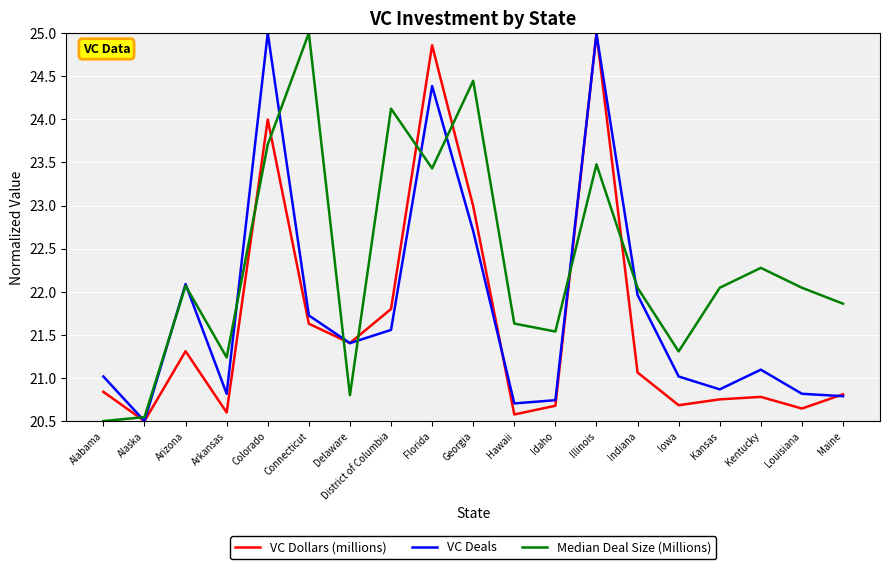

Count the number of data series in this chart.

3